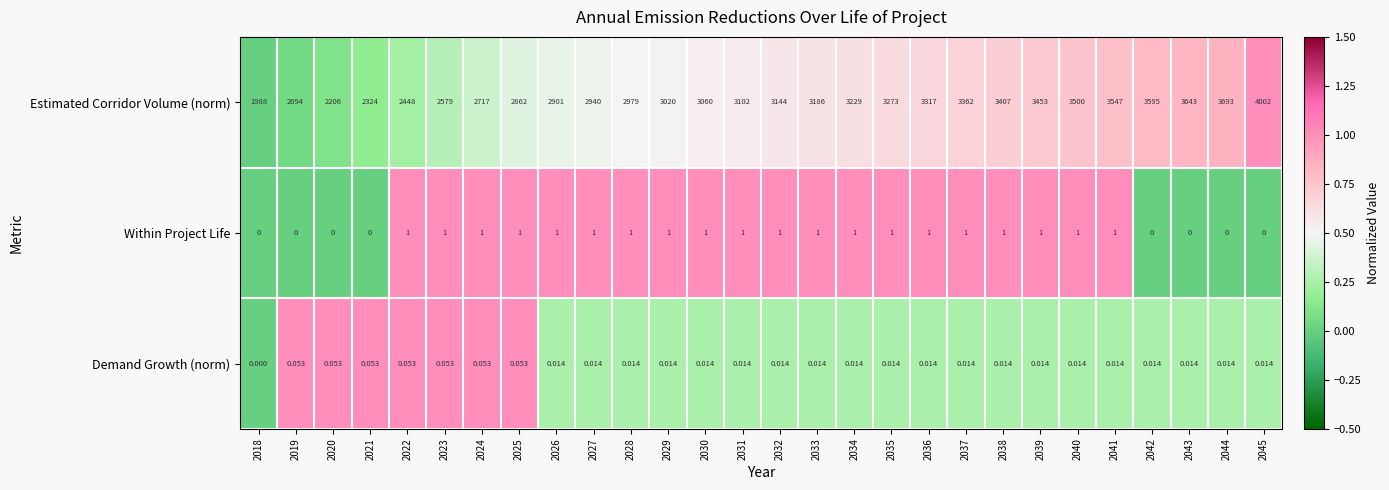

Rank the series by their maximum value, from highest to lowest.

Estimated Corridor Volume (norm), Within Project Life, Demand Growth (norm)